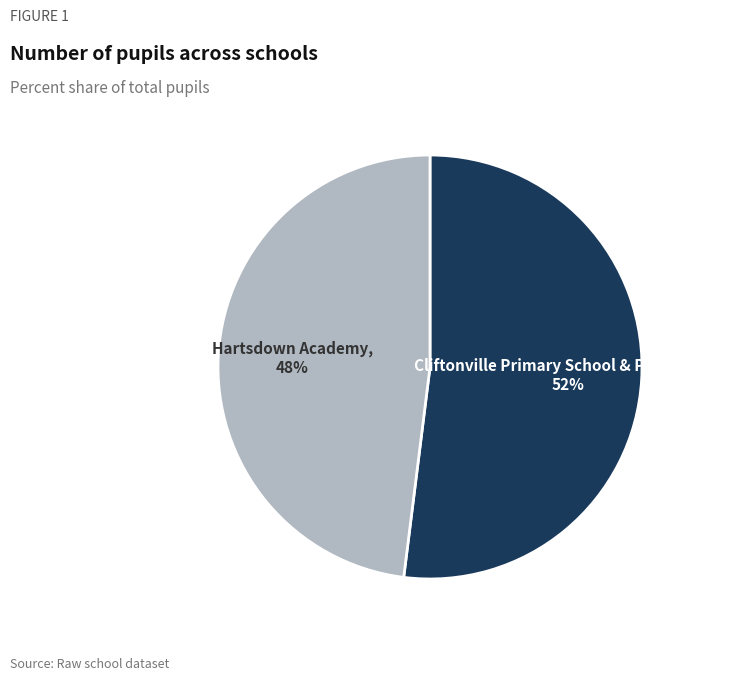

Between Hartsdown Academy and Cliftonville Primary School & Pre-School, which is larger?

Cliftonville Primary School & Pre-School